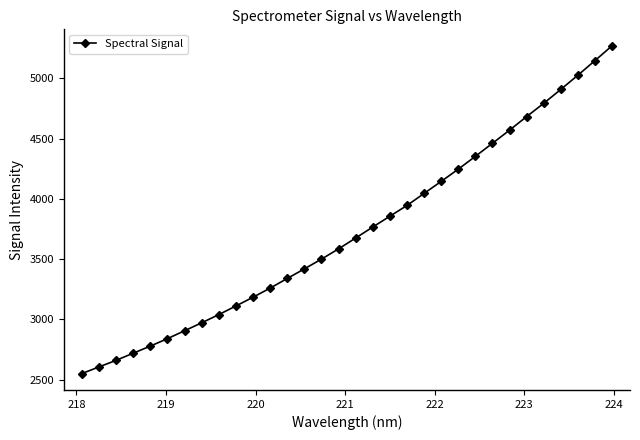

What is the difference between the maximum and minimum values?

2720.4